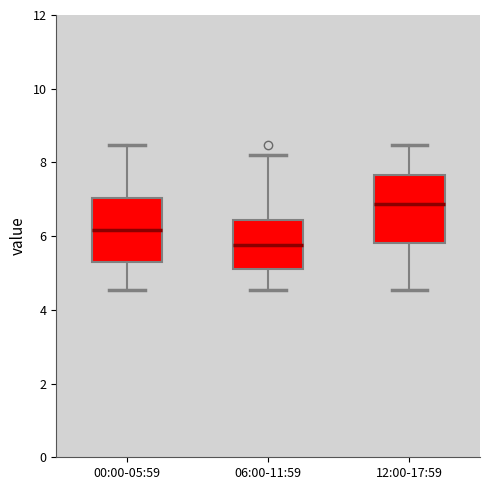

Where is the lower edge of the box for 12:00-17:59 on the y-axis? The values are not printed on the chart, so give them approximately, as read against the axis.

5.8